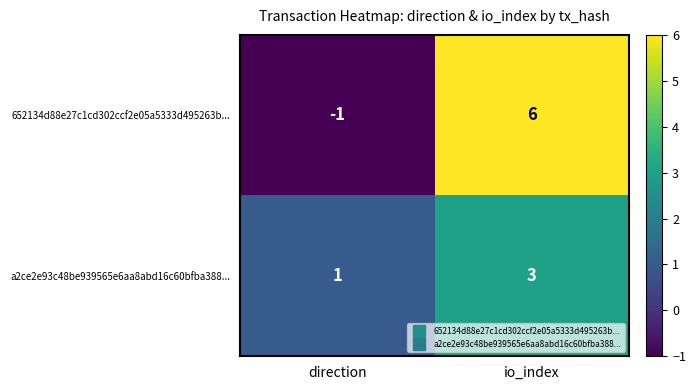

What is the approximate value of 652134d88e27c1cd302ccf2e05a5333d495263b... at io_index?

6